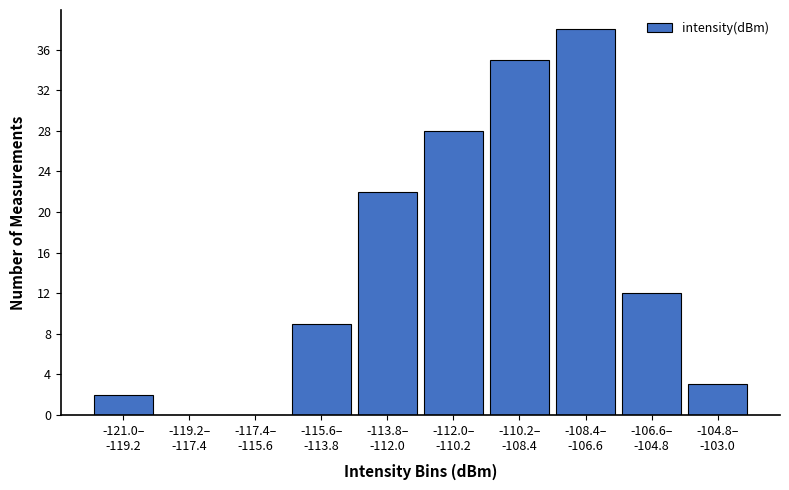

What is the sum of all values?

149